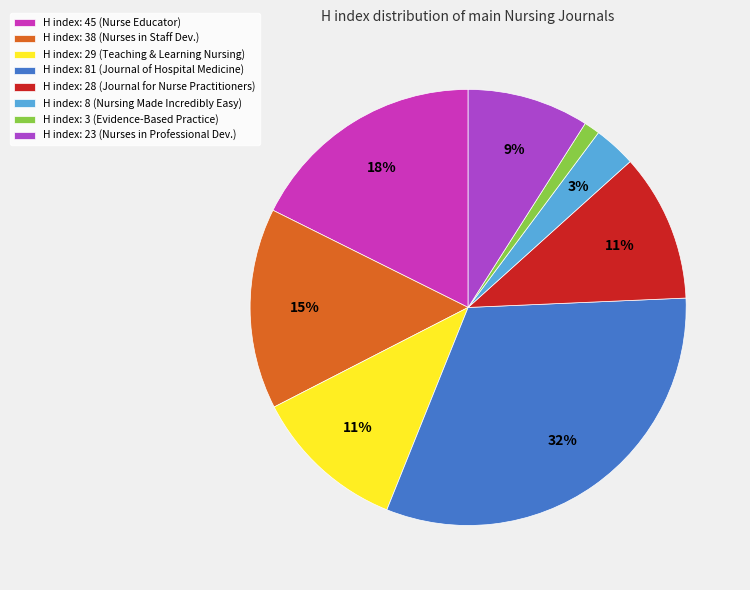

How many slices are in this pie chart?

8